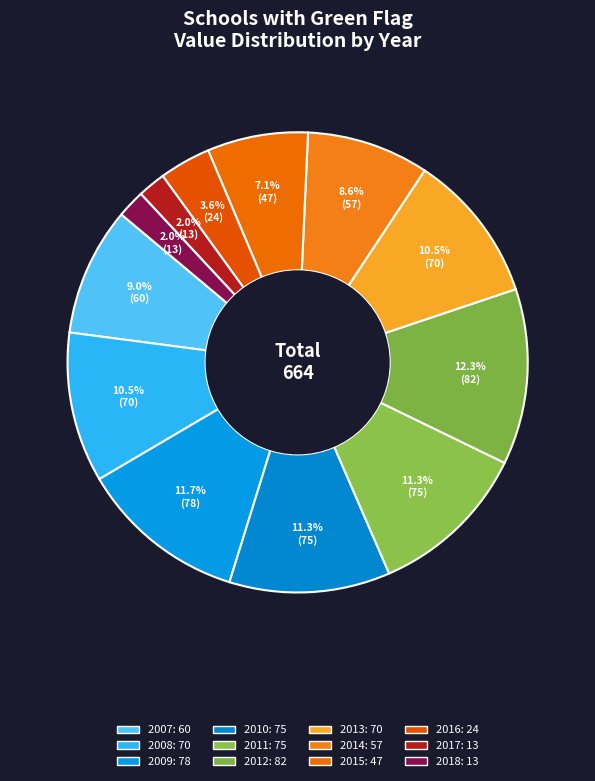

Is it true that 2009 is 12% of the pie?

True